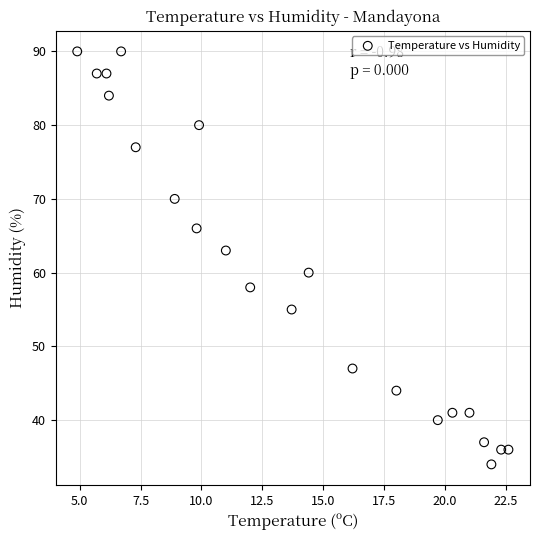

What is the range of Y values (max minus min)?

56